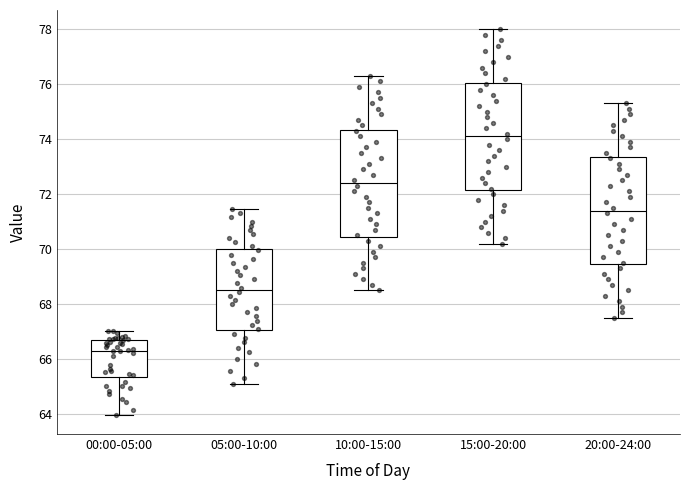

Which box has the highest median line?

15:00-20:00